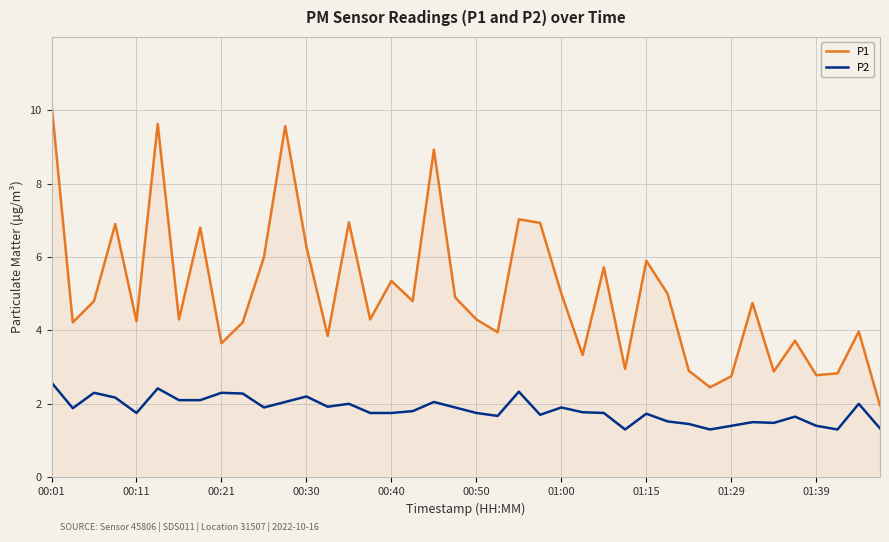

Which series has the largest total across all categories?

P1